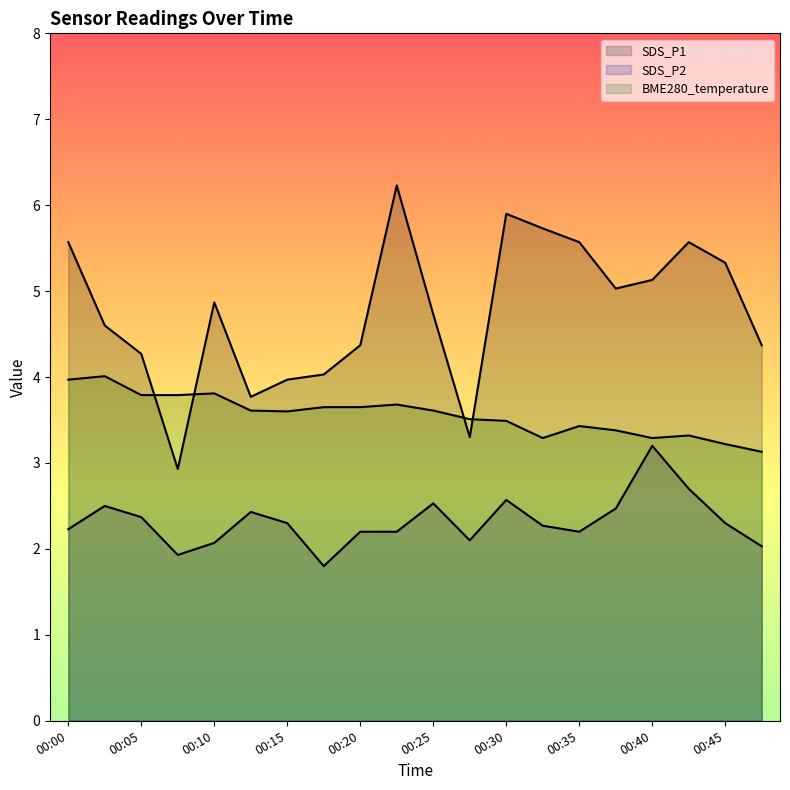

Reading left to right, what are all the values shown in this chart?

SDS_P1: 5.6	4.6	4.3	2.9	4.9	3.8	4.0	4.0	4.4	6.2	4.7	3.3	5.9	5.7	5.6	5.0	5.1	5.6	5.3	4.4
SDS_P2: 2.2	2.5	2.4	1.9	2.1	2.4	2.3	1.8	2.2	2.2	2.5	2.1	2.6	2.3	2.2	2.5	3.2	2.7	2.3	2.0
BME280_temperature: 4.0	4.0	3.8	3.8	3.8	3.6	3.6	3.6	3.6	3.7	3.6	3.5	3.5	3.3	3.4	3.4	3.3	3.3	3.2	3.1